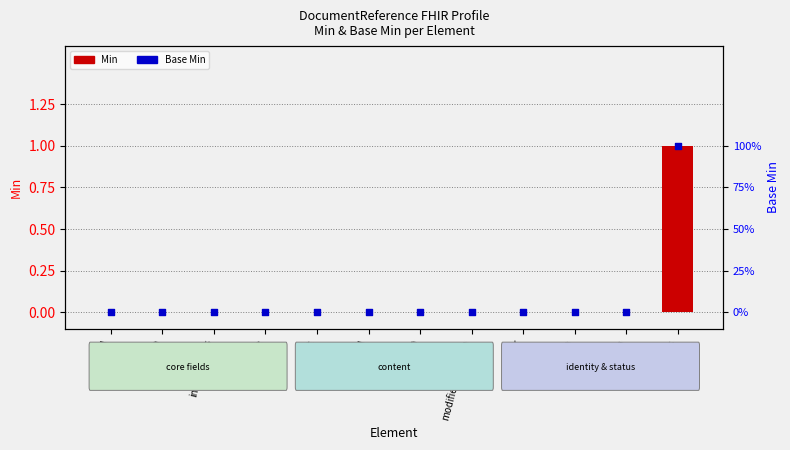

Which series has the largest total across all categories?

Min